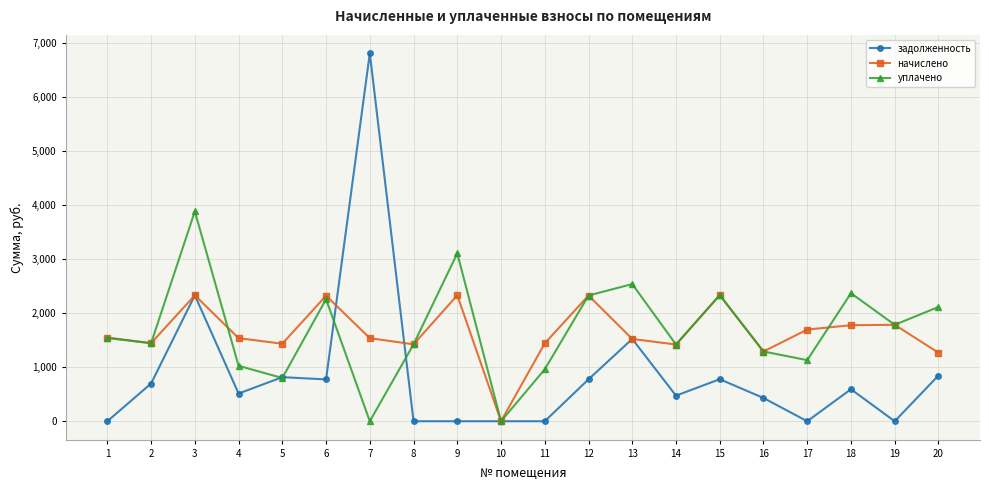

Where does the начислено series first go above 1537?

1